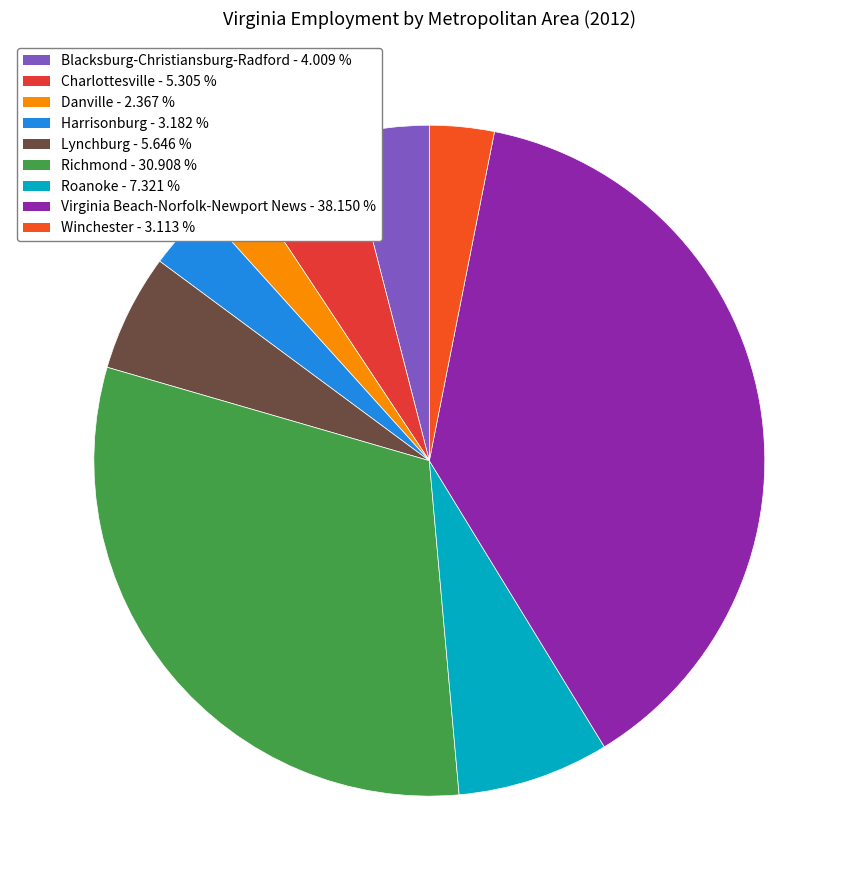

Is Winchester the majority of the pie?

No